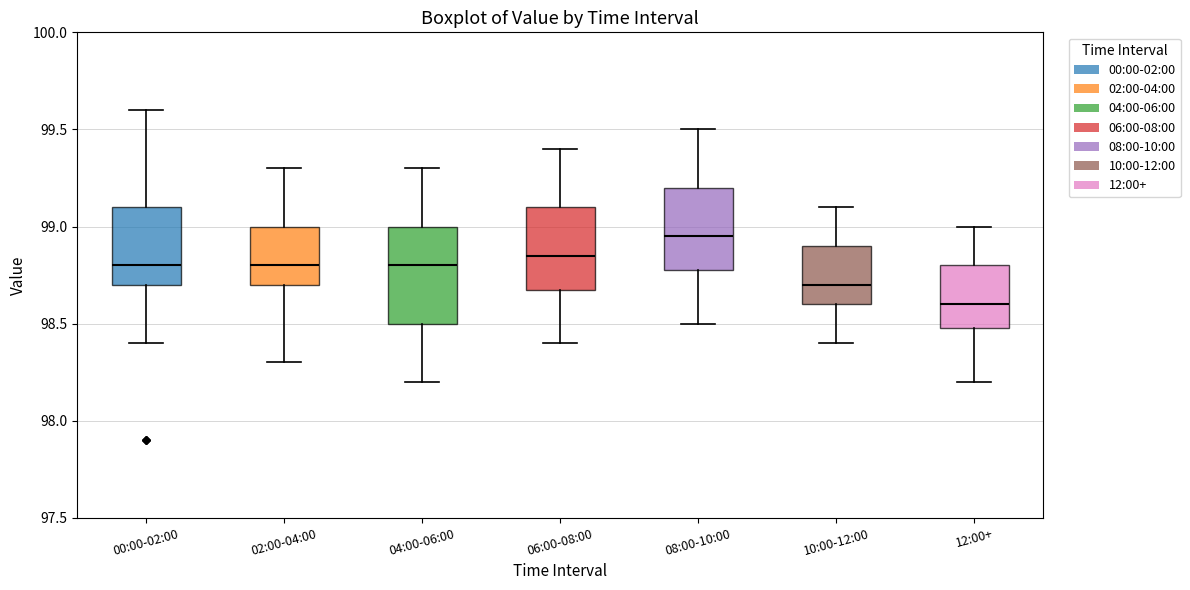

Reading left to right, read every box against the y-axis: the position of its median line, the range the box covers, and the ends of its whiskers. The values are not printed on the chart, so give them approximately, as read against the axis.

00:00-02:00: median 98.80, box 98.70 to 99.10, whiskers 98.40 to 99.60
02:00-04:00: median 98.80, box 98.70 to 99.00, whiskers 98.30 to 99.30
04:00-06:00: median 98.80, box 98.50 to 99.00, whiskers 98.20 to 99.30
06:00-08:00: median 98.85, box 98.70 to 99.10, whiskers 98.40 to 99.40
08:00-10:00: median 98.95, box 98.80 to 99.20, whiskers 98.50 to 99.50
10:00-12:00: median 98.70, box 98.60 to 98.90, whiskers 98.40 to 99.10
12:00+: median 98.60, box 98.50 to 98.80, whiskers 98.20 to 99.00